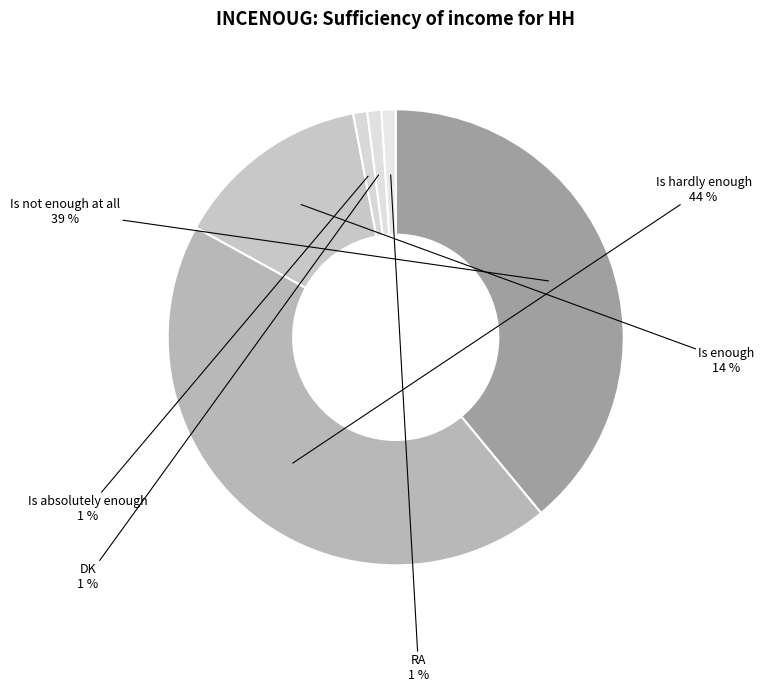

Combined, do Is absolutely enough and Is enough account for over 50%?

No